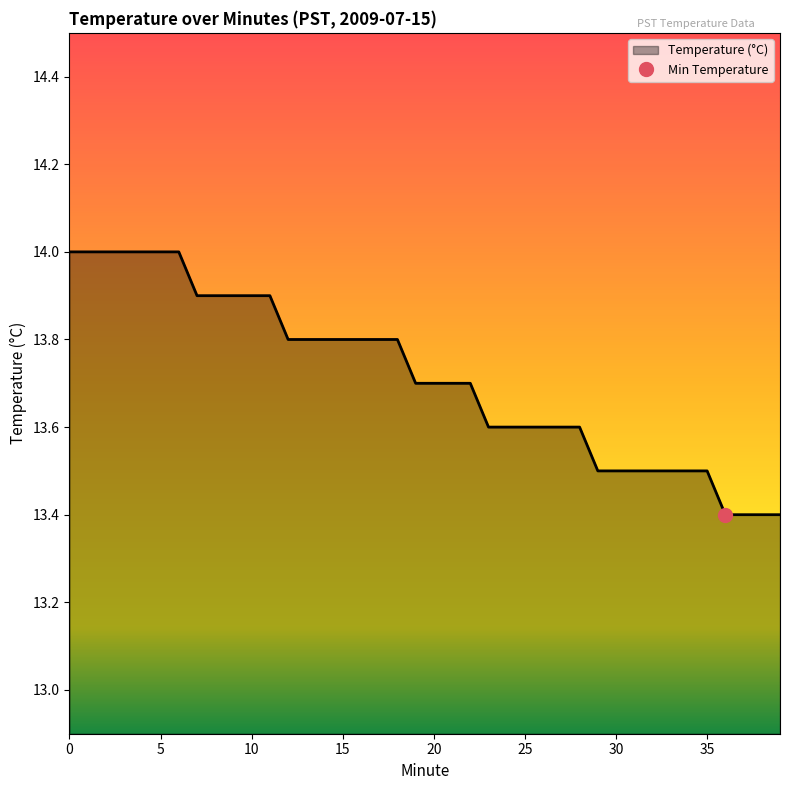

Where is the data nearest to the value 13?

36